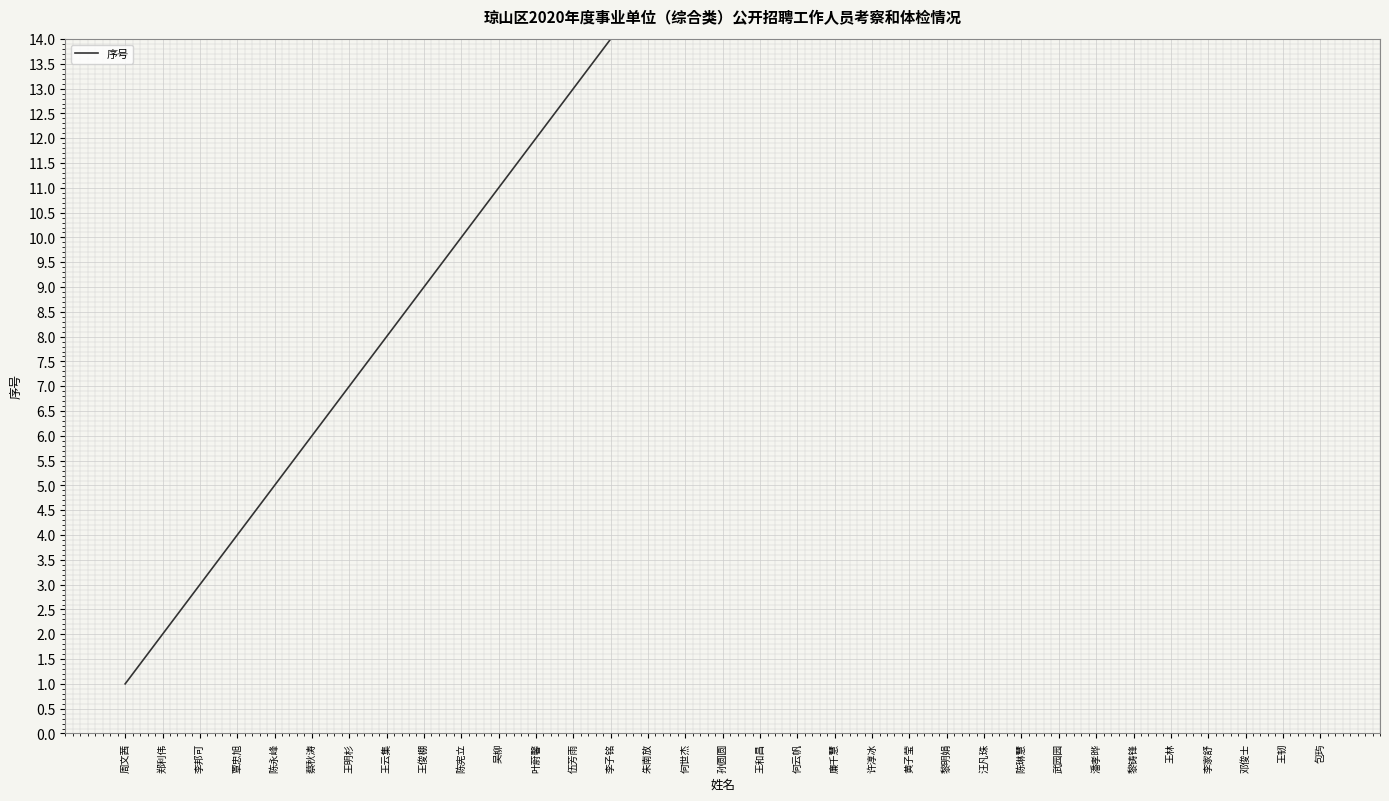

What is the difference between the maximum and minimum values?

32